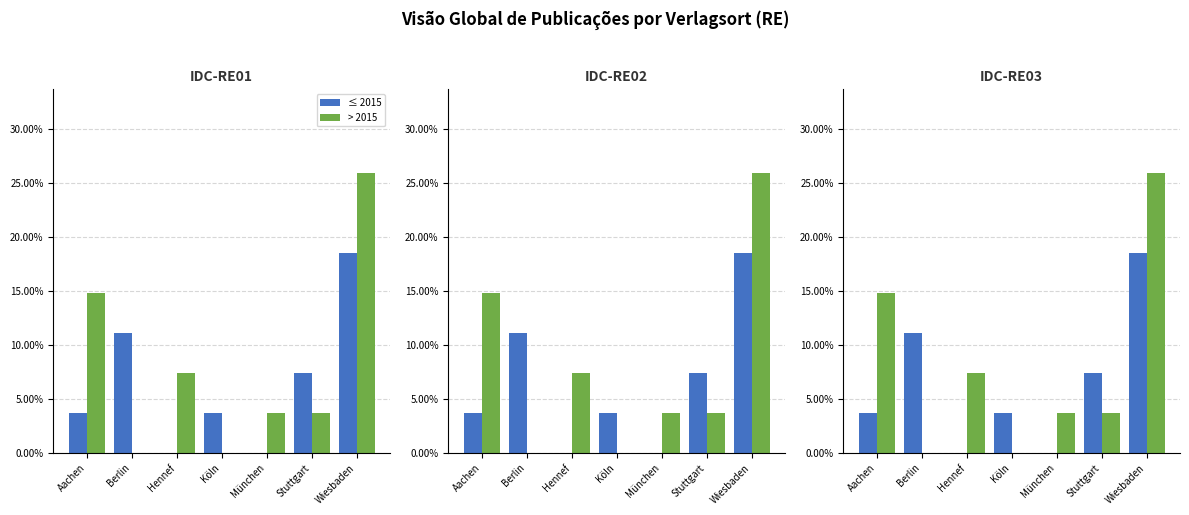

Reading left to right, transcribe all the data shown in this chart.

≤ 2015: 0.0	0.1	0.0	0.0	0.0	0.1	0.2
> 2015: 0.1	0.0	0.1	0.0	0.0	0.0	0.3